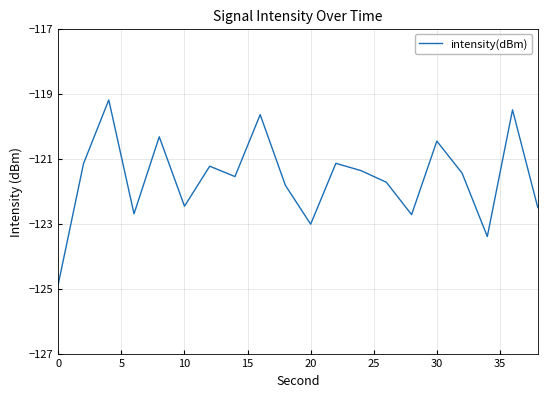

What is the difference between the maximum and minimum values?

5.7